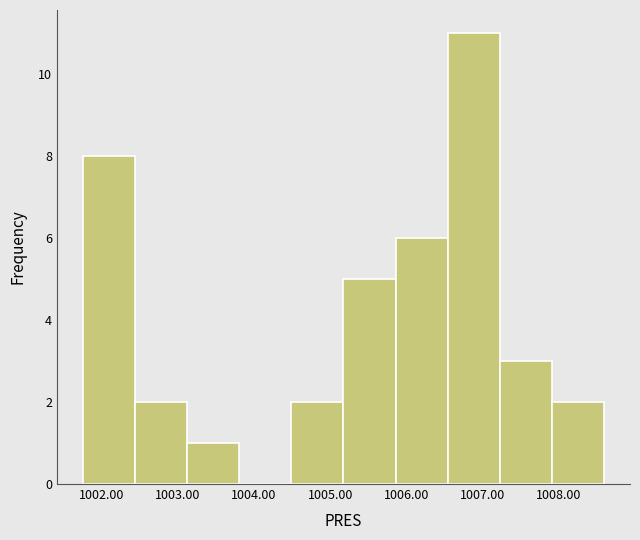

Reading left to right, list every bar in this chart as the range it spans on the x-axis followed by its height. Neither the bar edges nor the heights are printed on the chart, so give them approximately, as read against the axes.

1001.8 to 1002.4: 8
1002.4 to 1003.1: 2
1003.1 to 1003.8: 1
1003.8 to 1004.5: 0
1004.5 to 1005.2: 2
1005.2 to 1005.9: 5
1005.9 to 1006.5: 6
1006.5 to 1007.2: 11
1007.2 to 1007.9: 3
1007.9 to 1008.6: 2